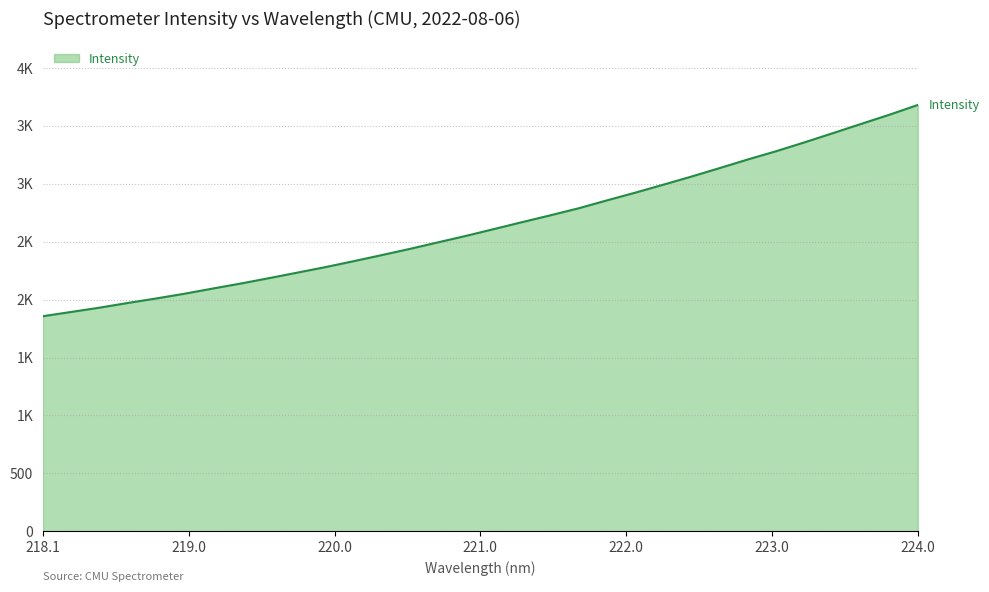

Reading left to right, list all the values displayed in this chart.

1856.5	1893.0	1929.8	1970.3	2009.0	2049.9	2094.4	2138.1	2184.4	2231.8	2279.7	2330.9	2383.6	2437.4	2493.9	2550.3	2609.7	2669.4	2728.3	2788.9	2857.0	2923.2	2992.5	3062.8	3136.0	3210.4	3281.1	3357.3	3436.0	3515.6	3594.6	3678.3